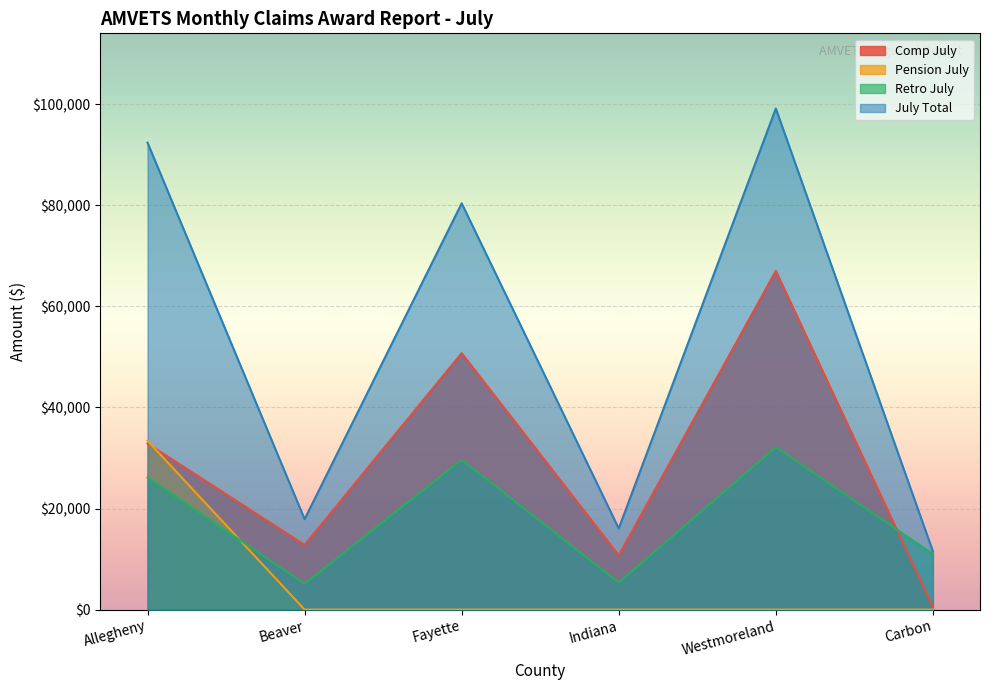

At which category is the sum across all series the highest?

Westmoreland